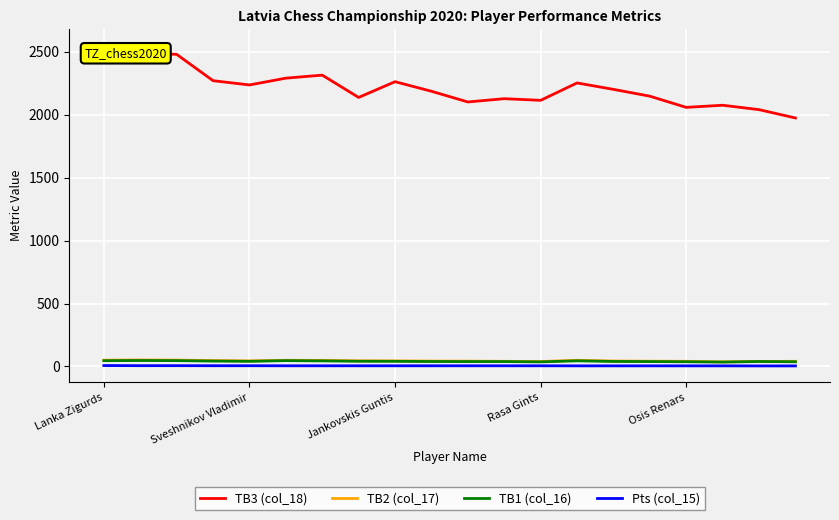

Which series has the largest range (max minus min)?

TB3 (col_18)